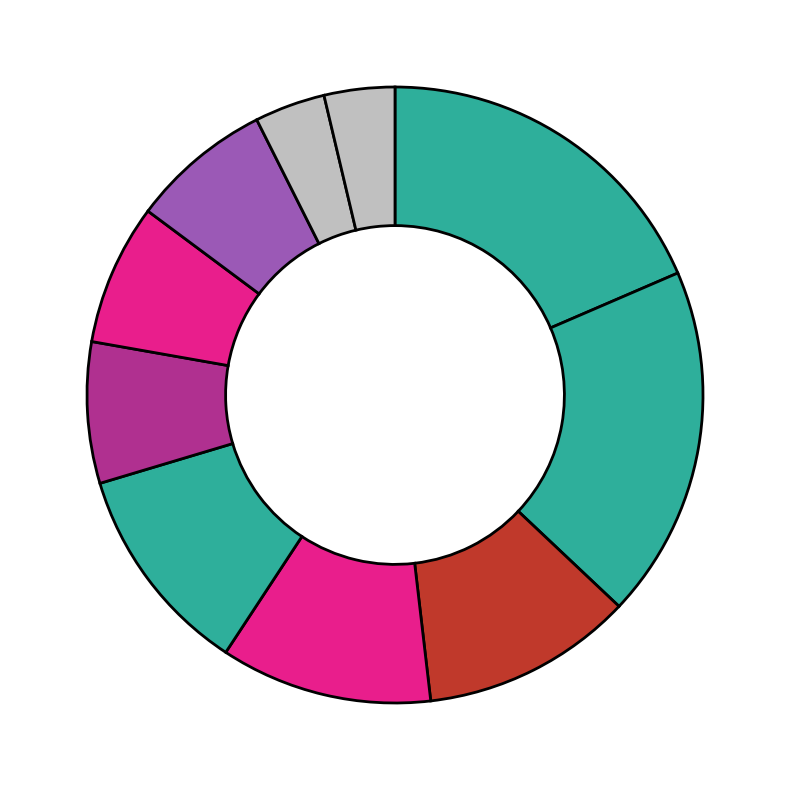

Count the number of slices in the pie.

10